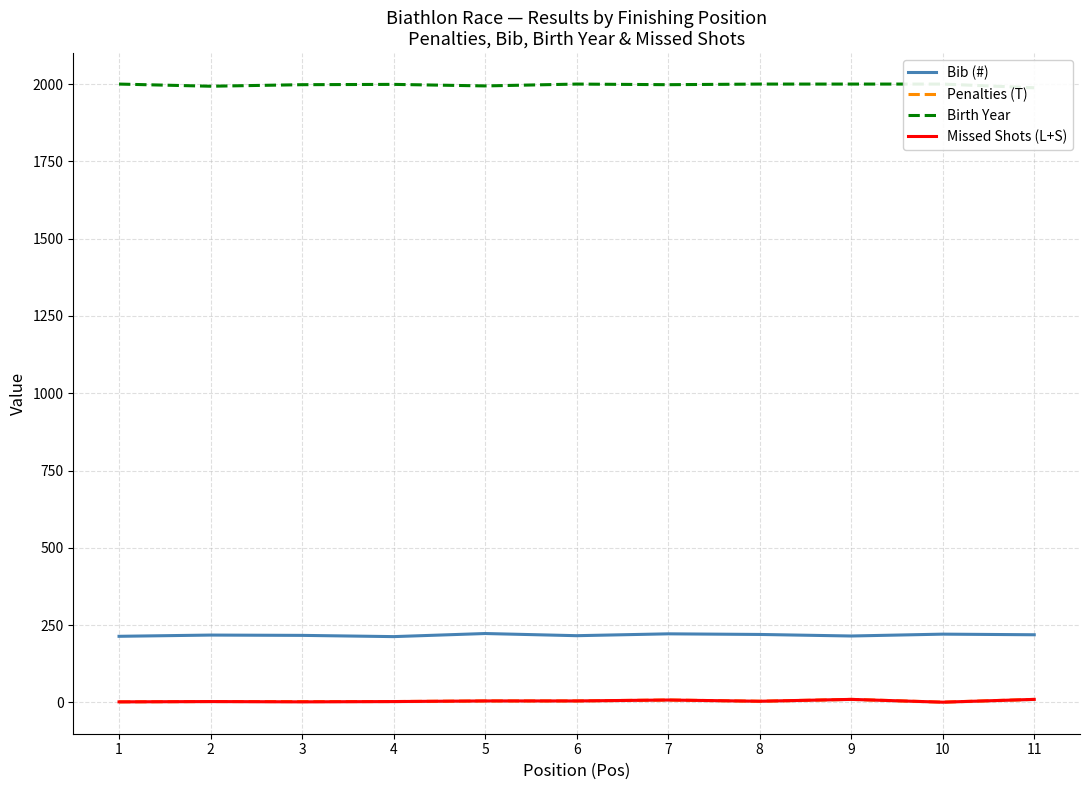

True or false: Penalties (T) has more than 0 interior local peaks.

True